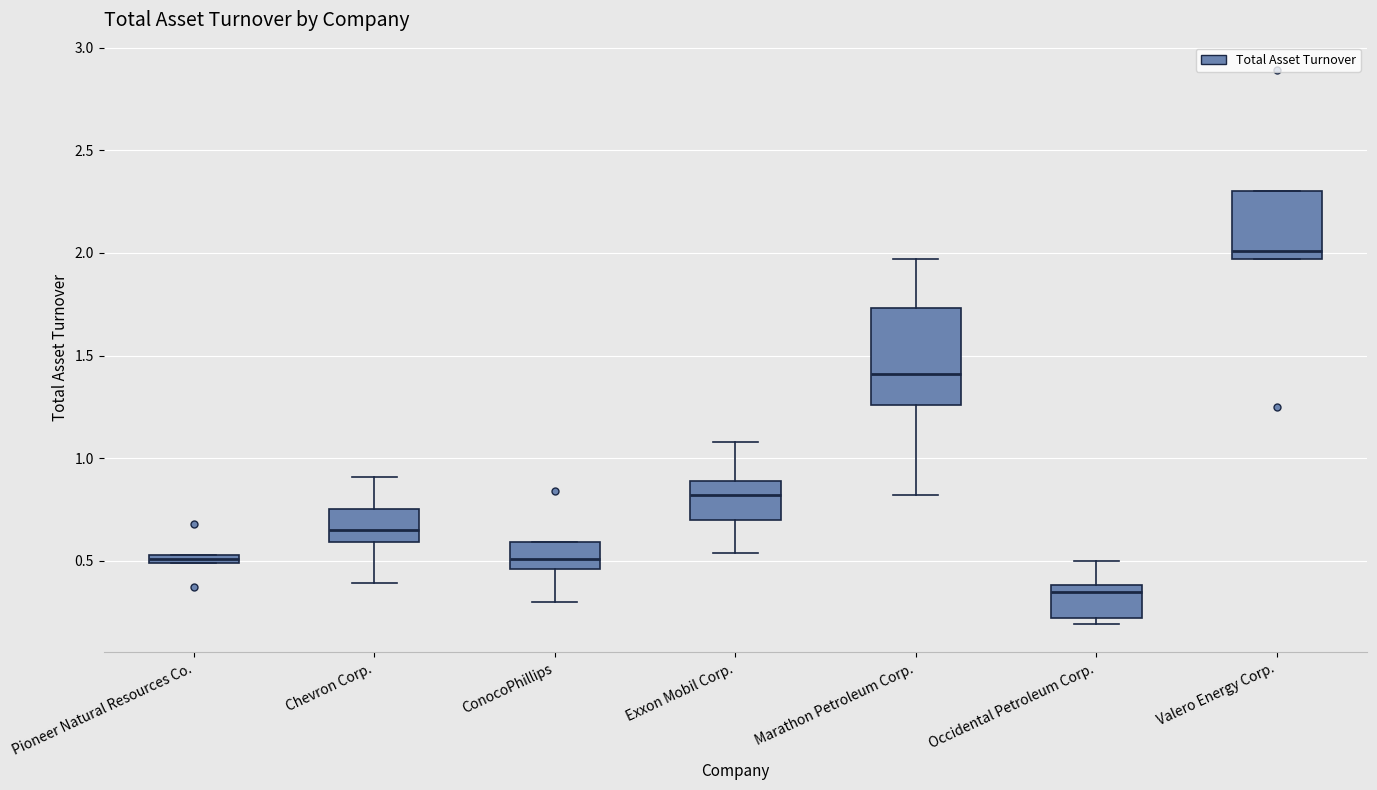

Where is the lower edge of the box for Chevron Corp. on the y-axis? The values are not printed on the chart, so give them approximately, as read against the axis.

0.60